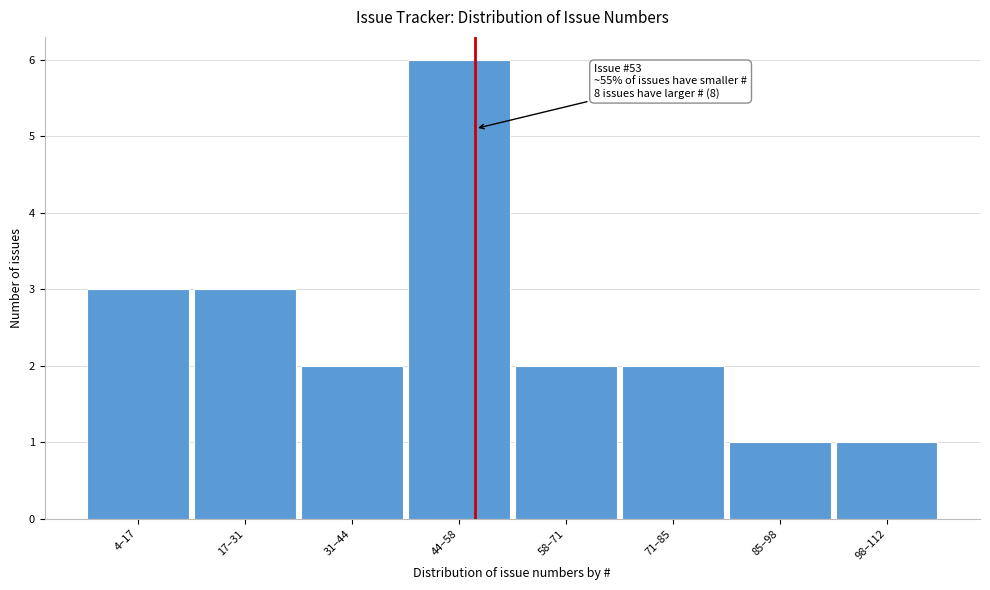

Reading left to right, what are all the values shown in this chart?

3	3	2	6	2	2	1	1